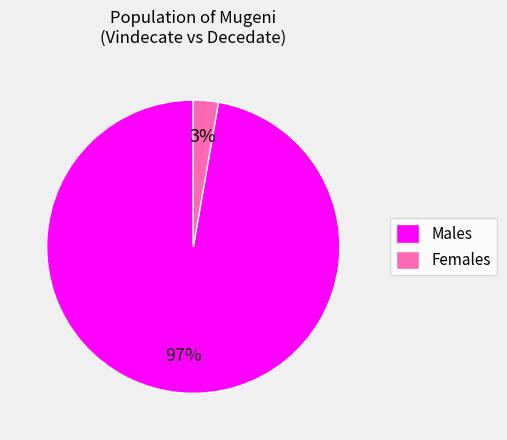

True or false: Males accounts for 97% of the total.

True